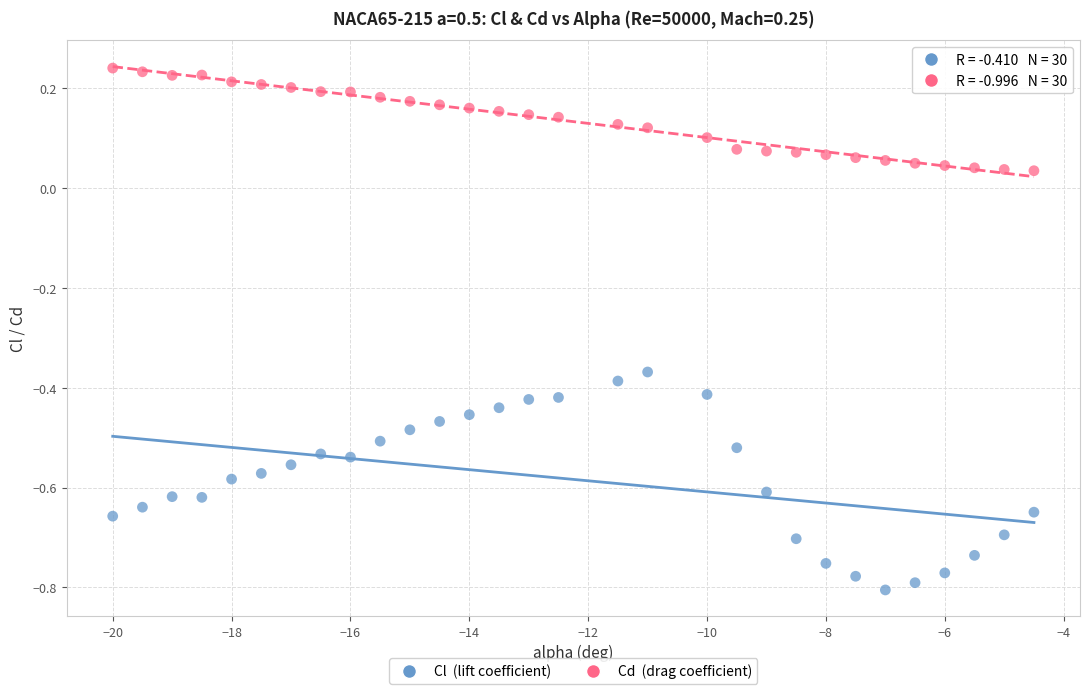

Across all data points, what is the range of Y values (max minus min)?

1.0